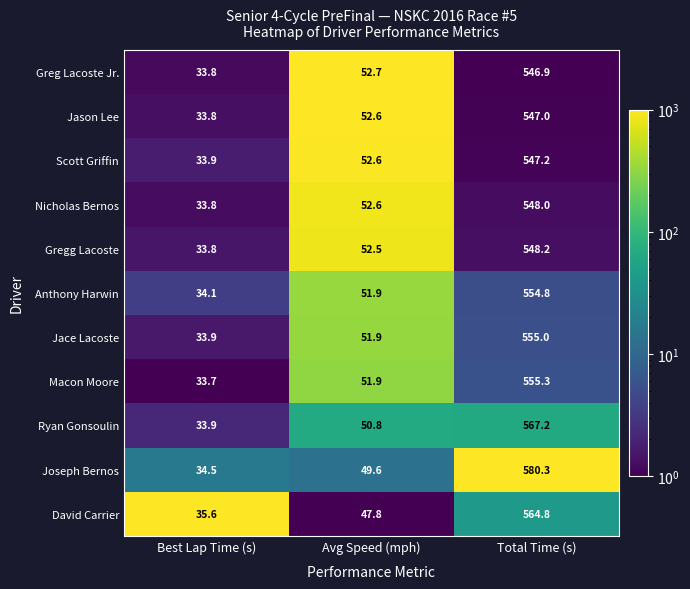

What is the maximum value for Scott Griffin?

547.2